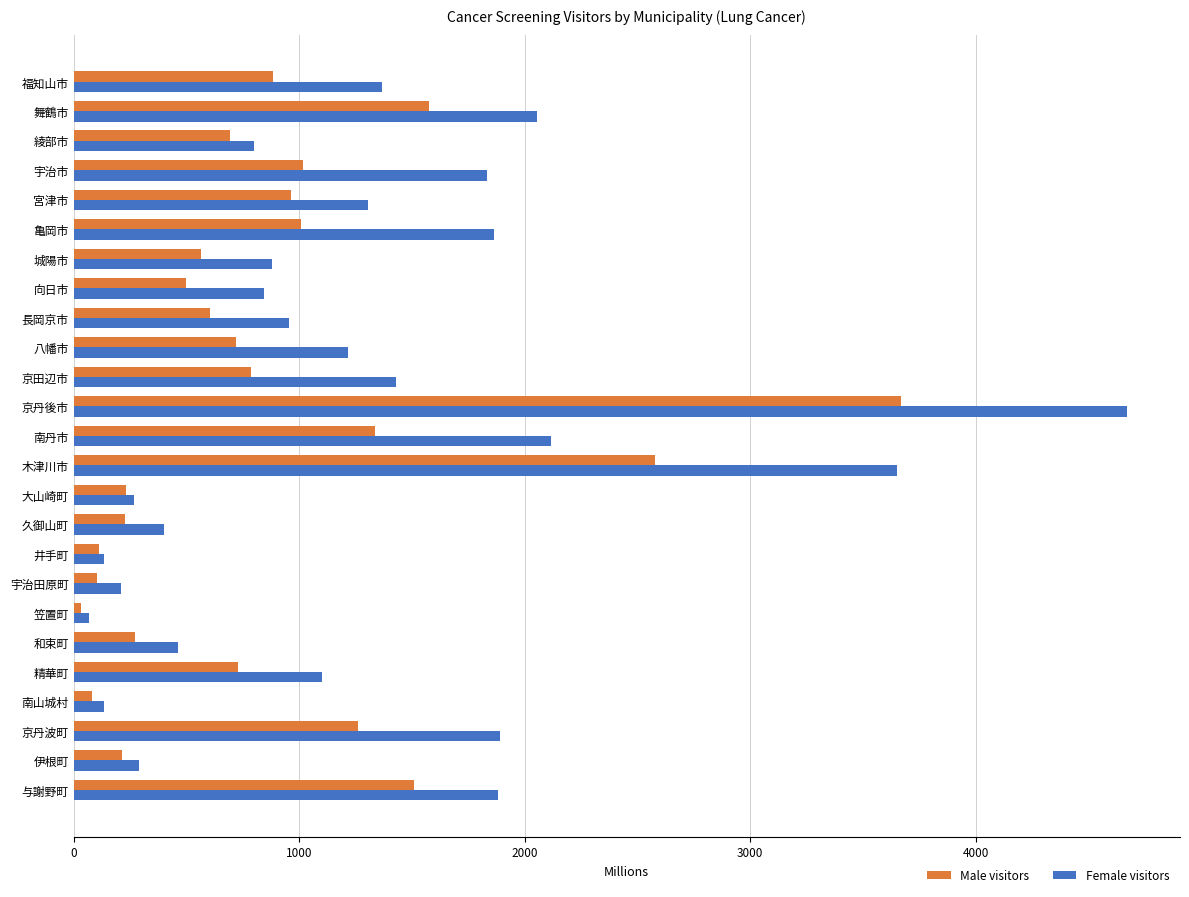

At which label is Female visitors closest to 2371?

南丹市